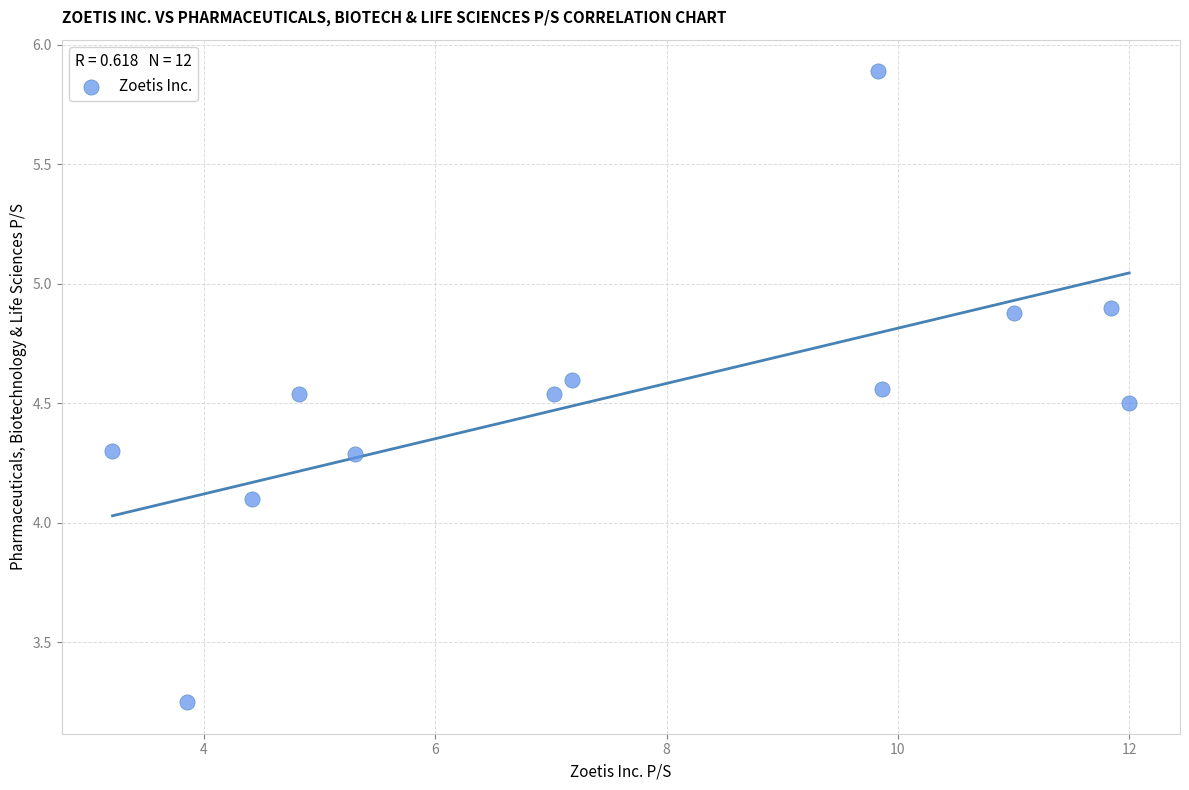

What Y value in the scatter plot is closest to 4?

4.1